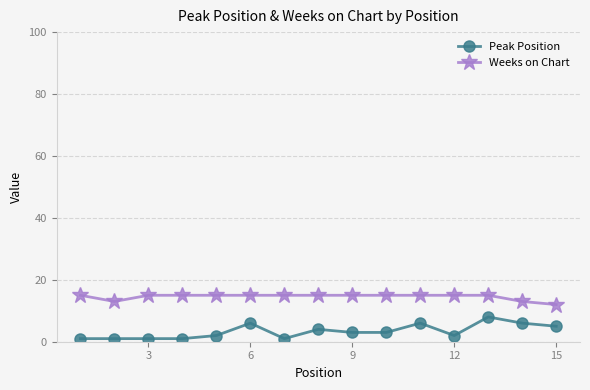

What is the sum of all Peak Position values?

50